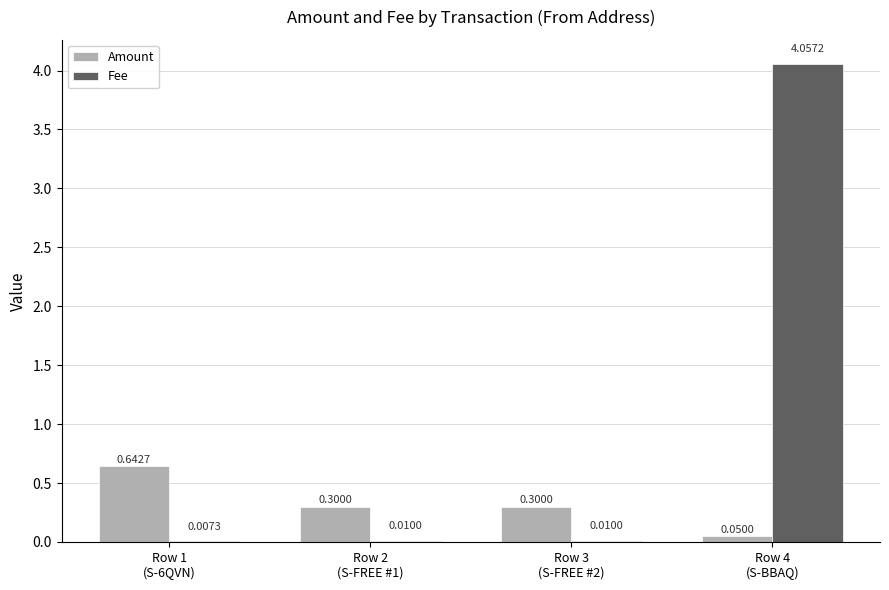

What are all the series names shown in the legend?

Amount, Fee